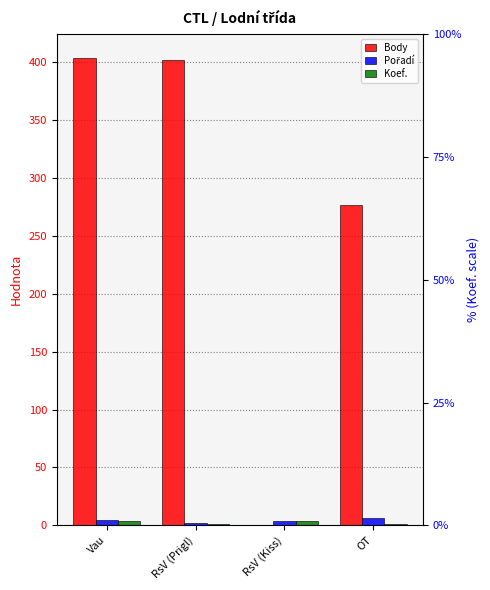

What is the greatest value displayed?

404